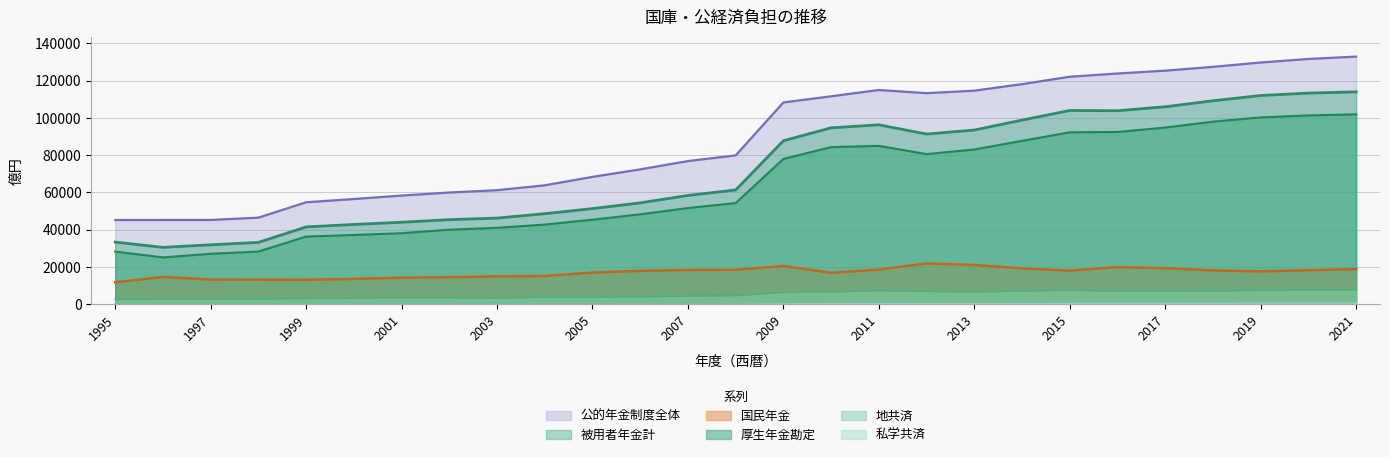

The value of 国民年金 at 1998 is 13265. True or false?

True